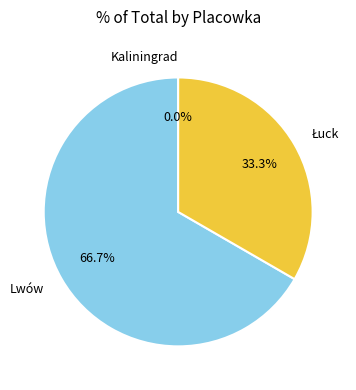

Which slice is the smallest?

Kaliningrad